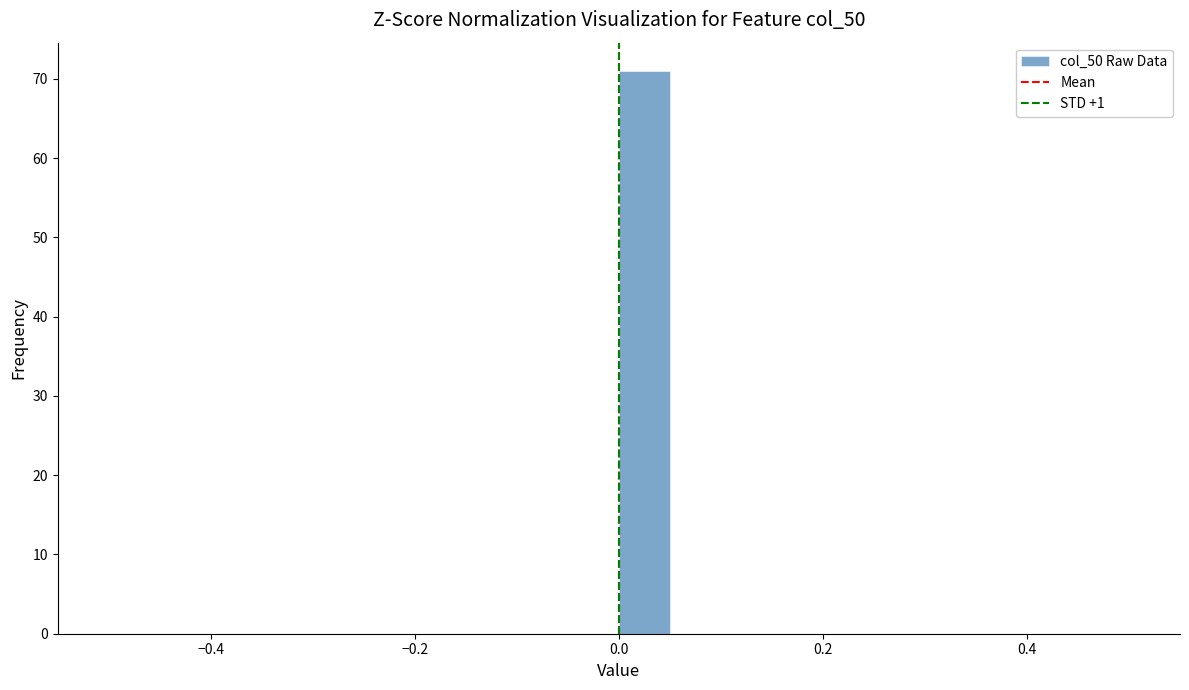

Read against the x-axis, roughly where is the centre of the tallest bar?

0.02